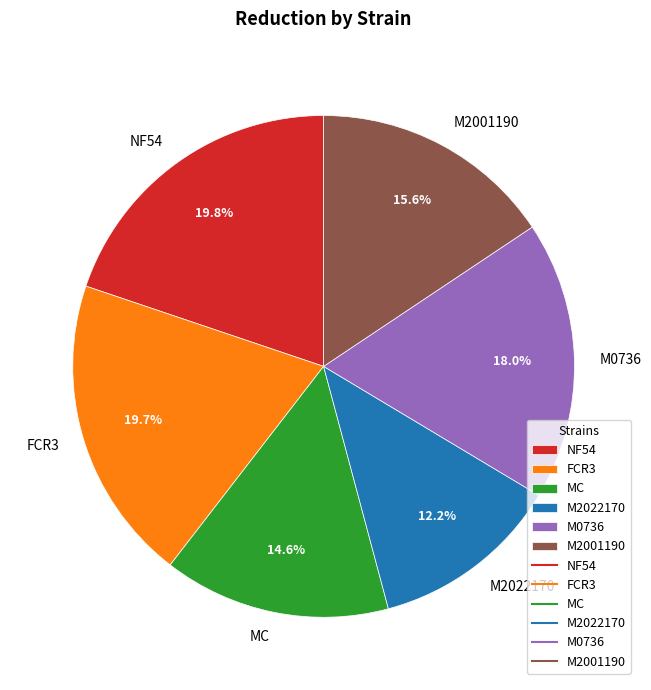

How many slices are in this pie chart?

6